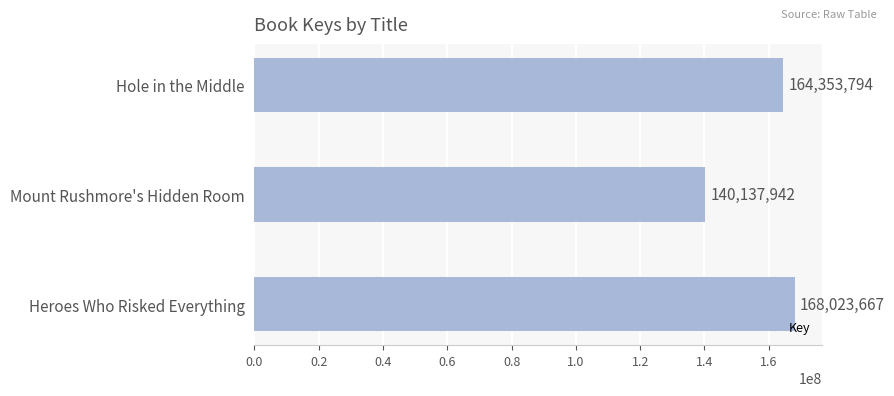

Approximately how many times larger is the value at Heroes Who Risked Everything compared to Mount Rushmore's Hidden Room?

1.2